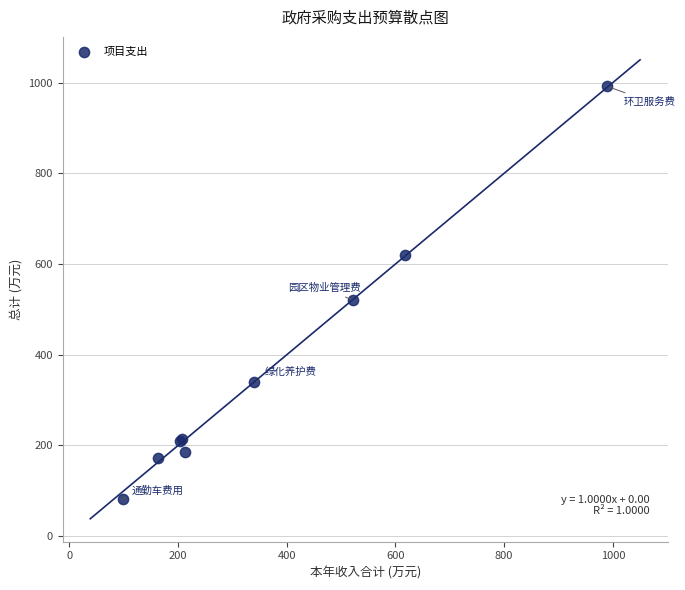

What Y value in the scatter plot is closest to 536?

520.0